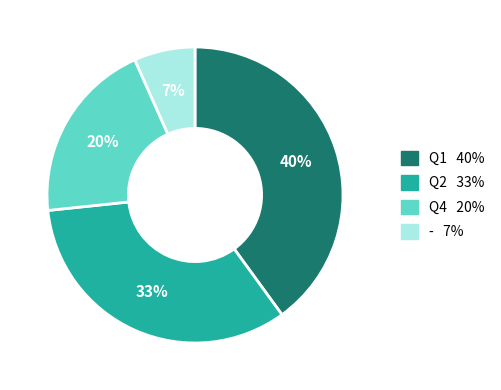

Does - account for over 50% of the chart?

No